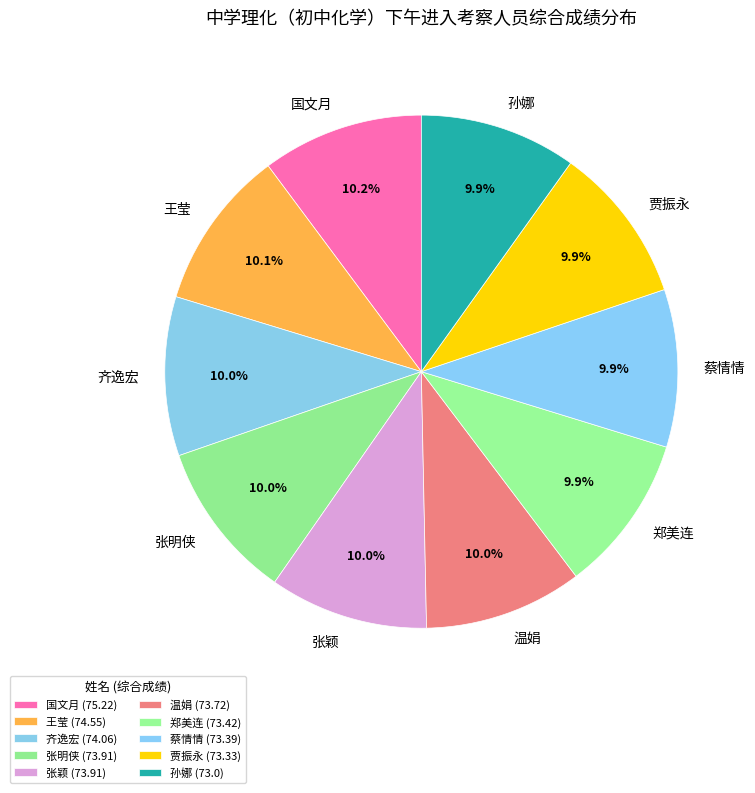

Does 郑美连 represent more than half of the total?

No